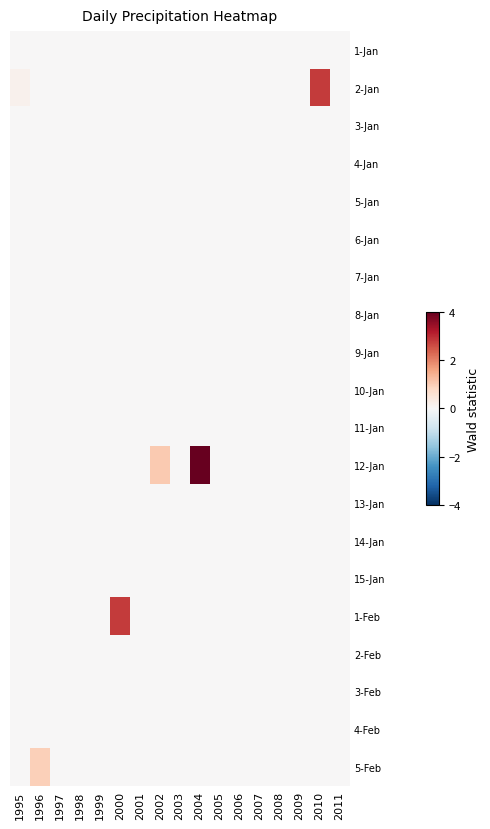

At which category is the sum across all series the highest?

2004